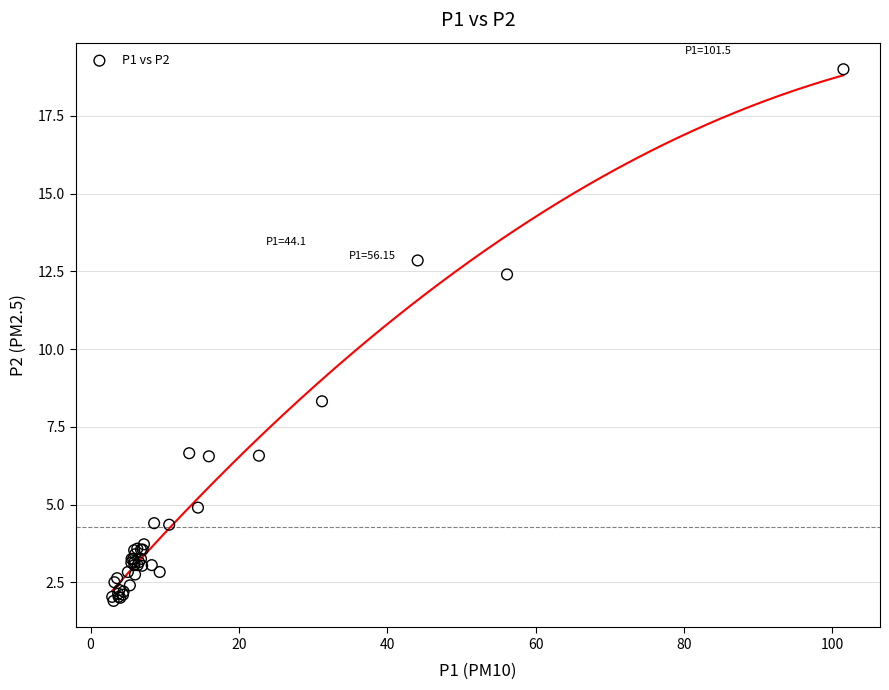

What Y value in the scatter plot is closest to 10?

8.3